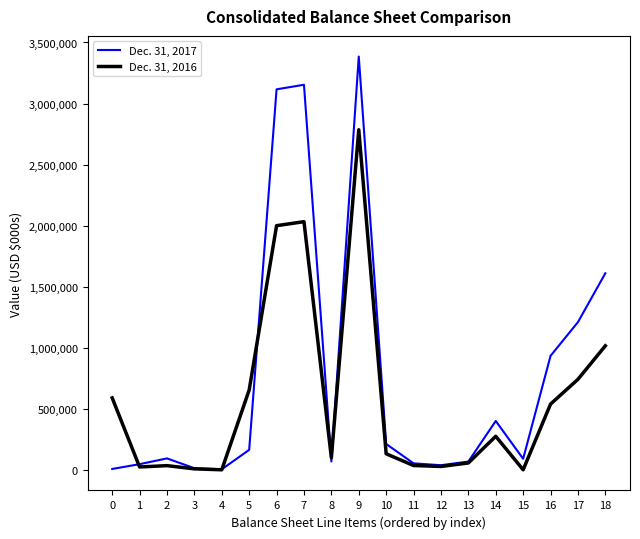

What is the highest value of the Dec. 31, 2017 series?

3384669